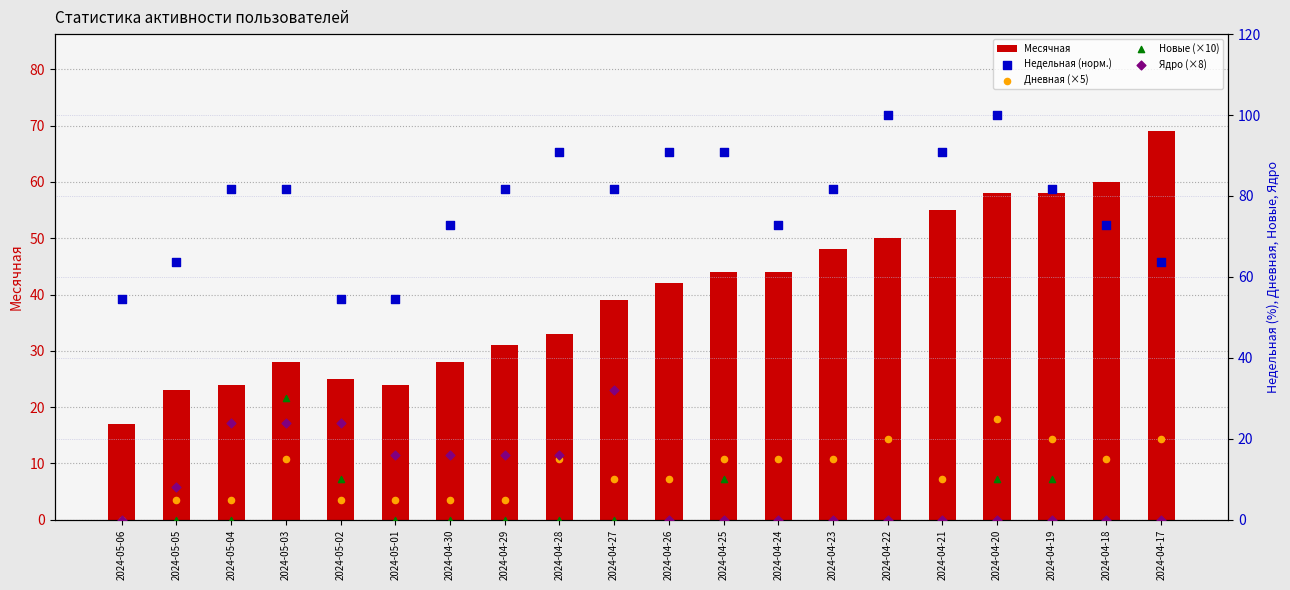

At how many categories does at least one series exceed 78?

12